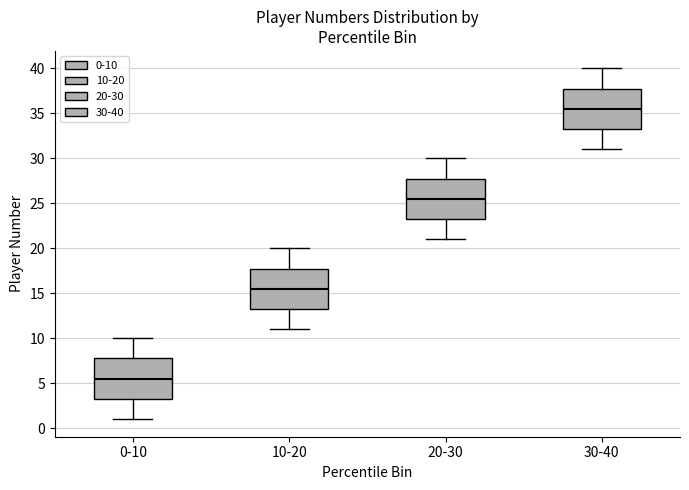

Which box's median line is the lowest?

0-10